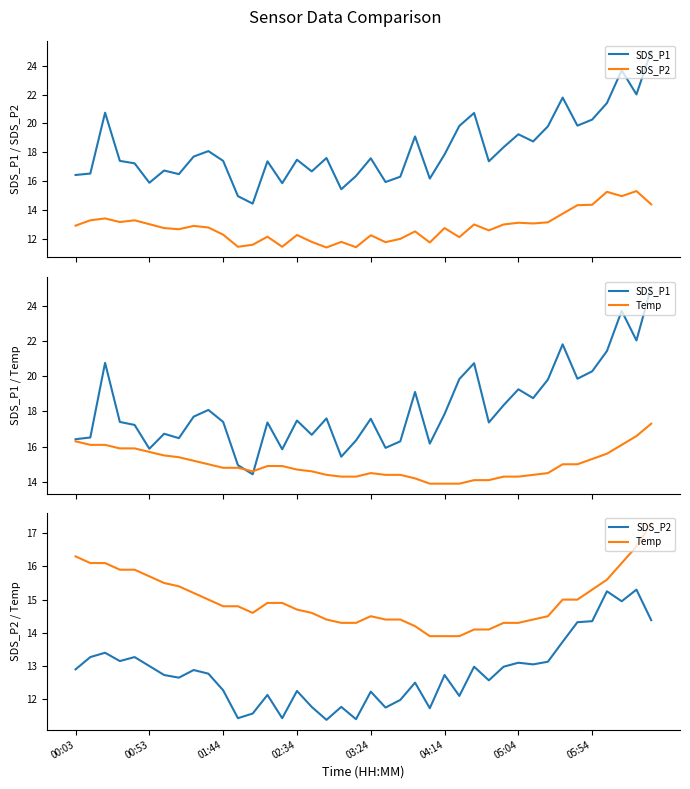

What is the difference between the highest and lowest values at 01:44?

5.1